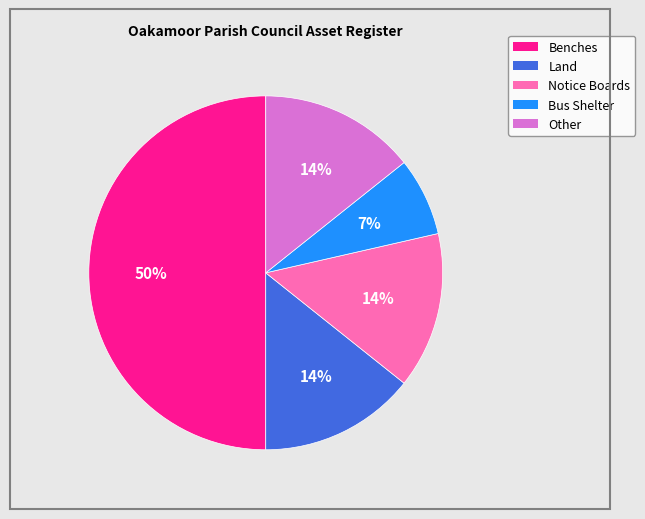

To the nearest percent, what is the difference between the largest and smallest slice percentages?

43%